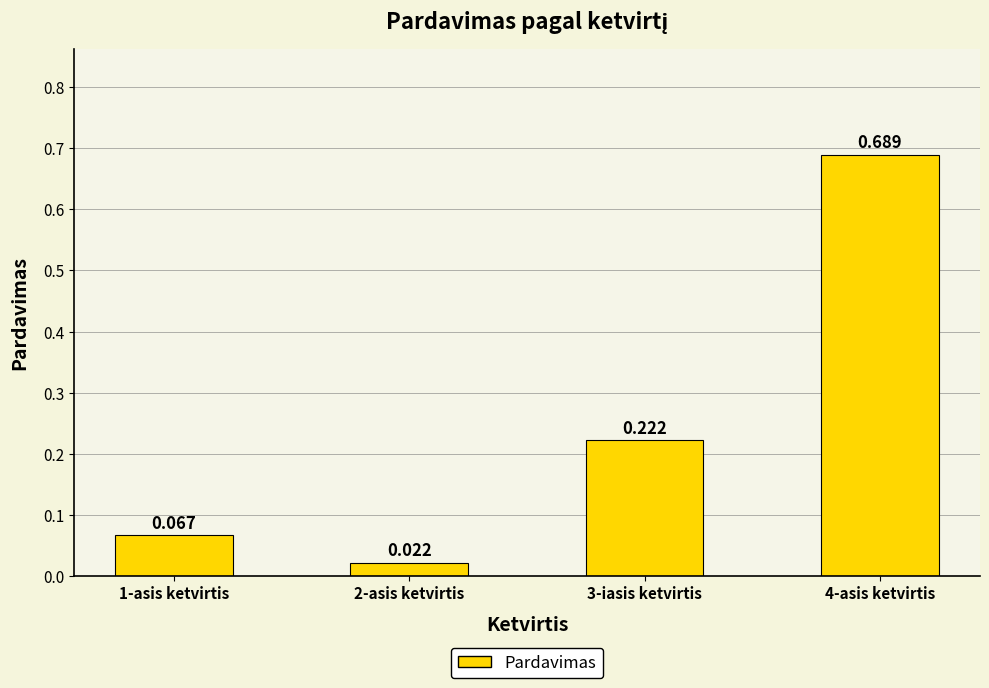

Count the number of categories in the chart.

4